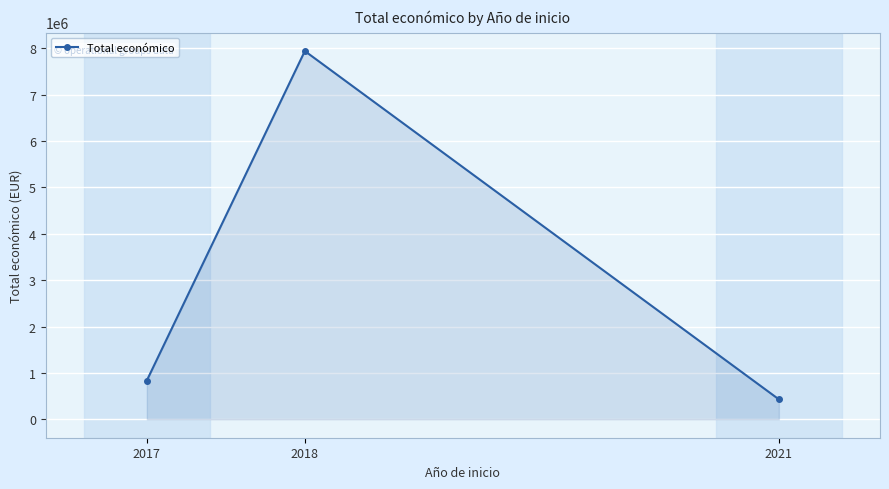

Count the number of categories in the chart.

3